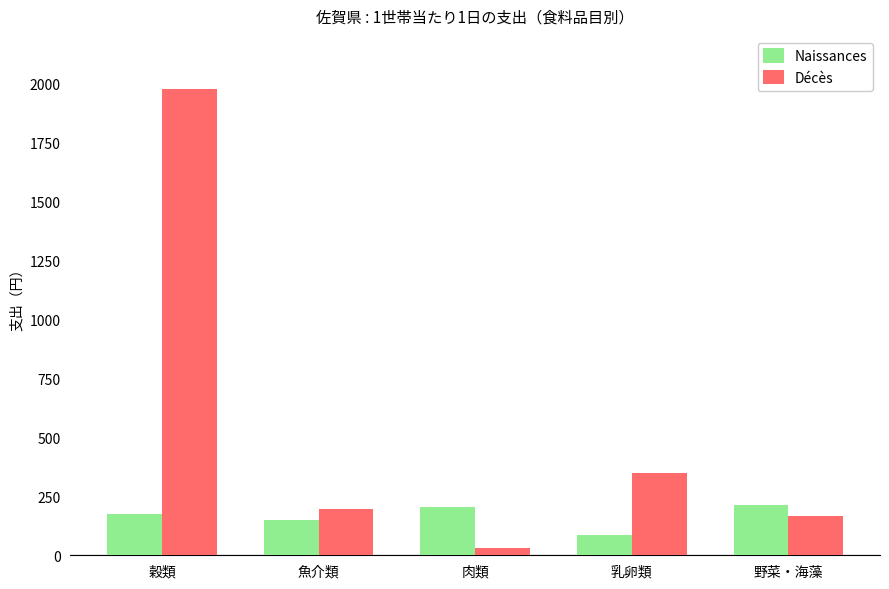

Rank the categories by Décès value from highest to lowest.

穀類, 乳卵類, 魚介類, 野菜・海藻, 肉類